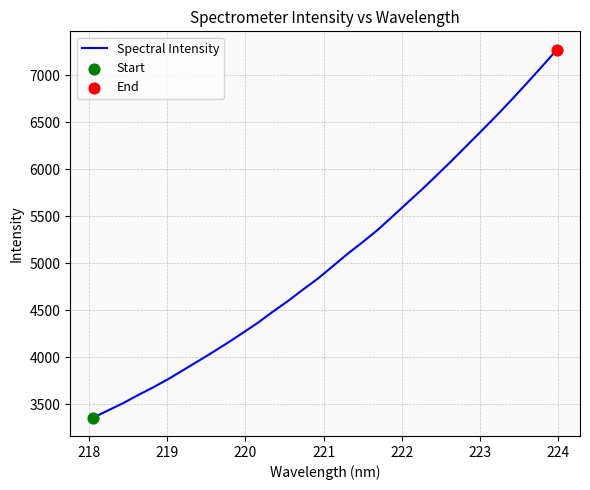

What is the smallest value displayed?

3357.1